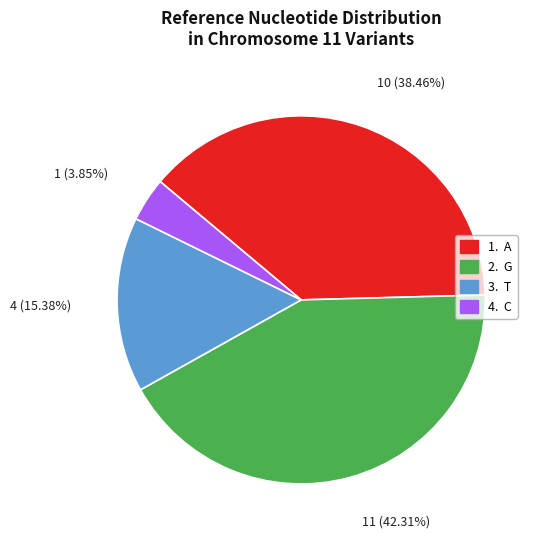

Is there any slice that represents more than half of the pie?

No